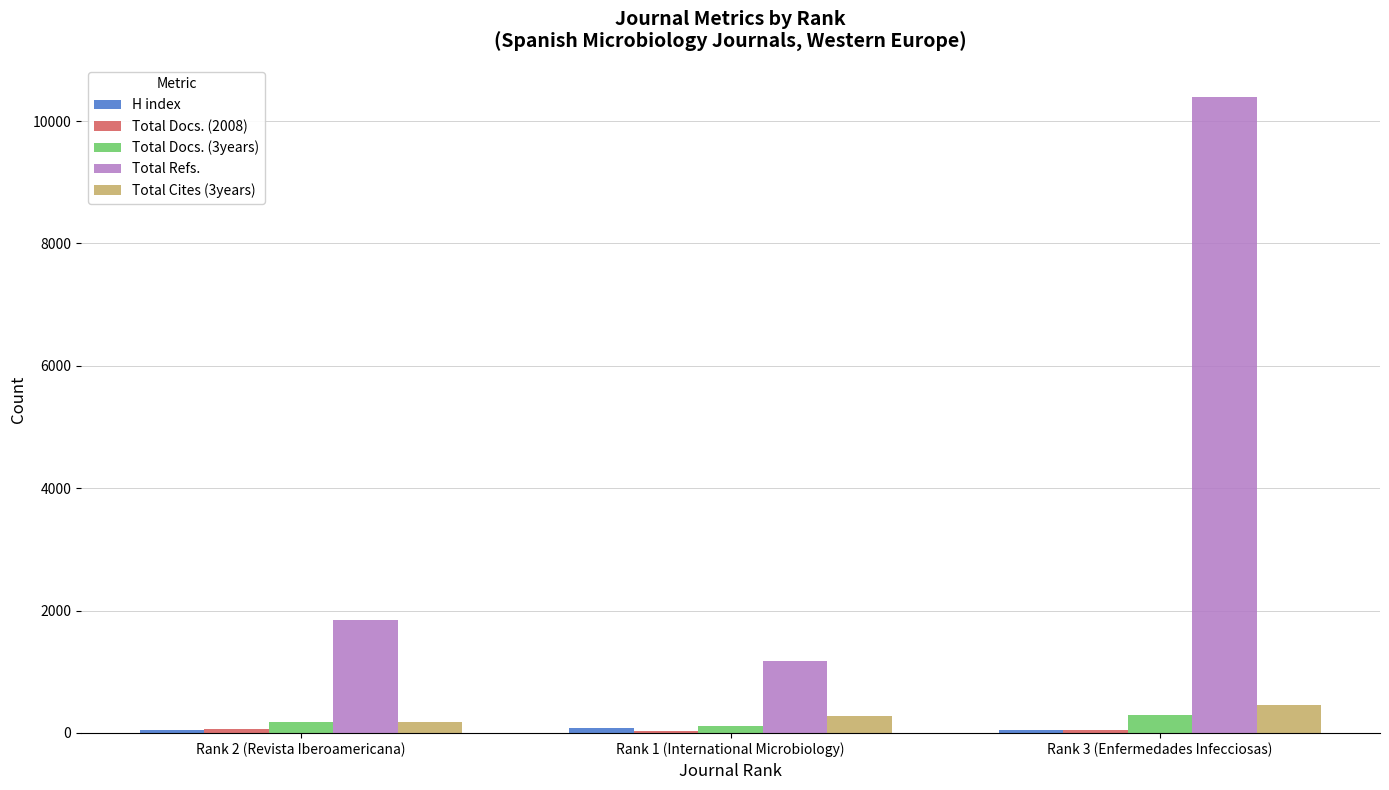

Which series has the largest total across all categories?

Total Refs.